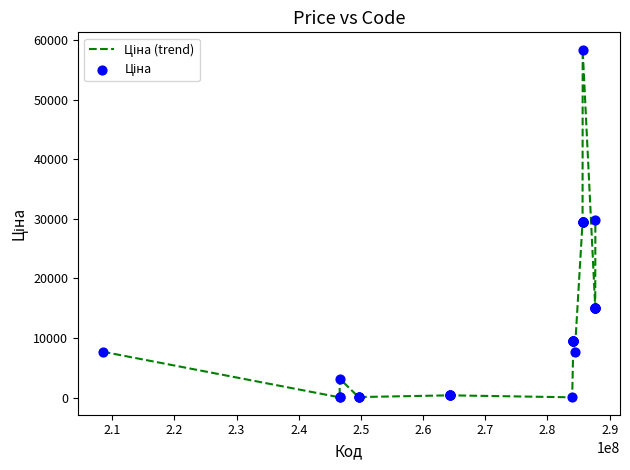

What is the greatest value displayed?

58426.5